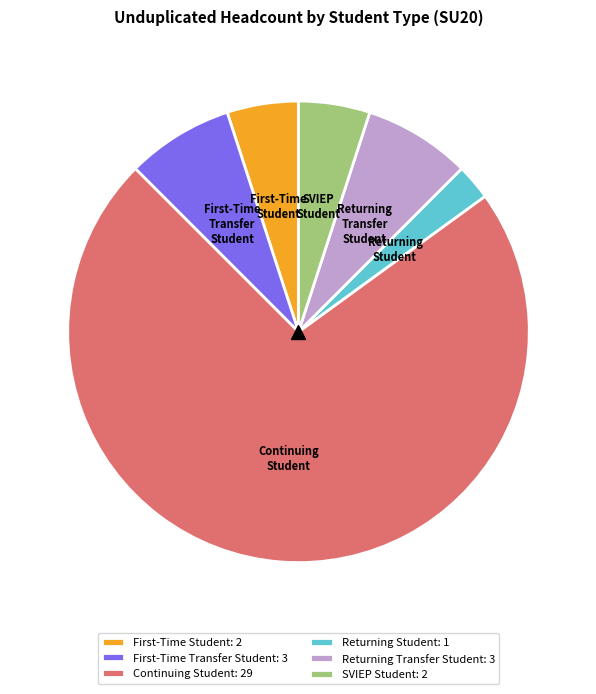

Is it true that Returning Transfer Student: 3 is 8% of the pie?

True